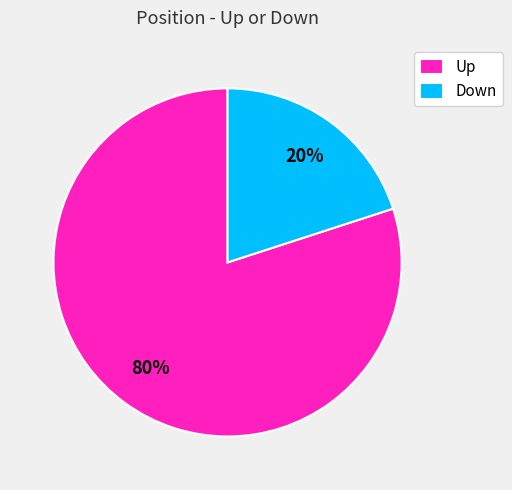

Is the sum of Down and Up greater than half?

Yes